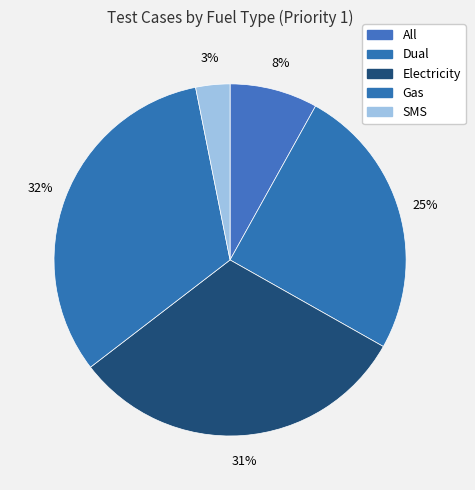

To the nearest percent, what is the difference between the Gas and Electricity slice percentages?

1%